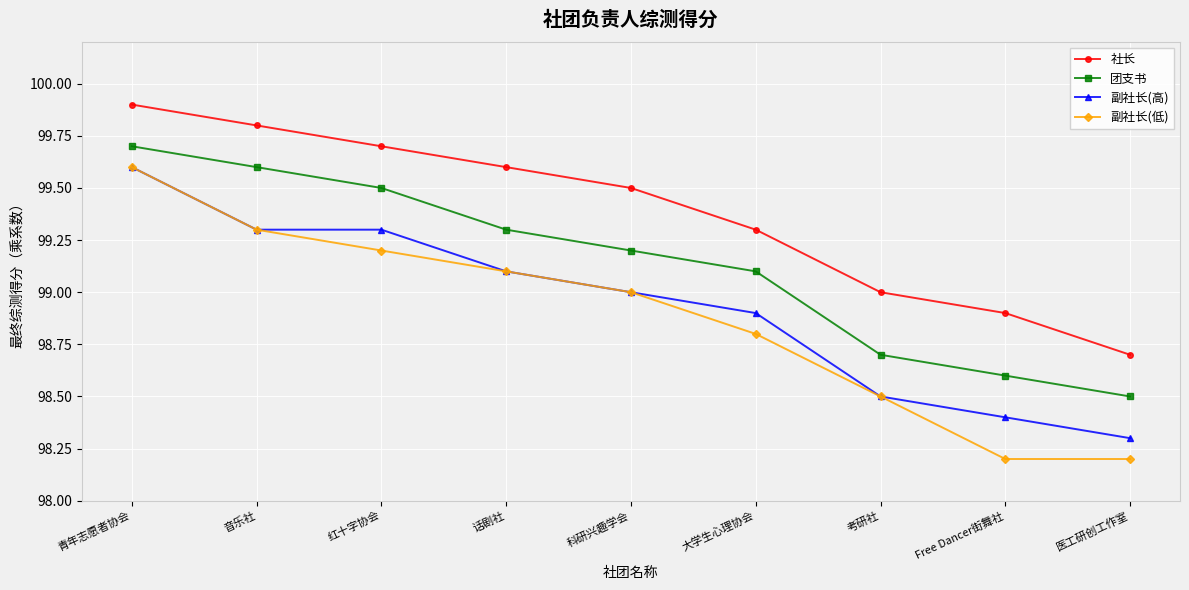

What is the label of the 8th point from the right?

音乐社